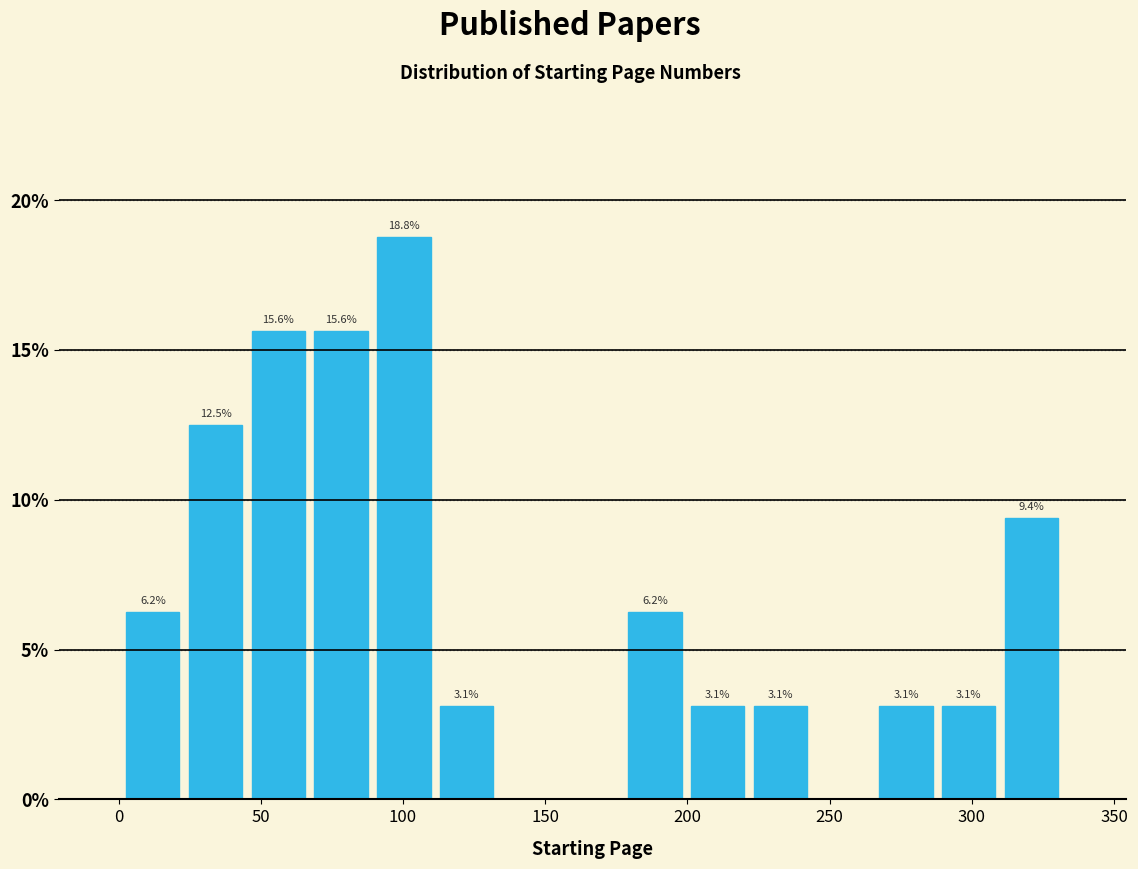

Which range on the x-axis has the tallest bar?

90 to 110